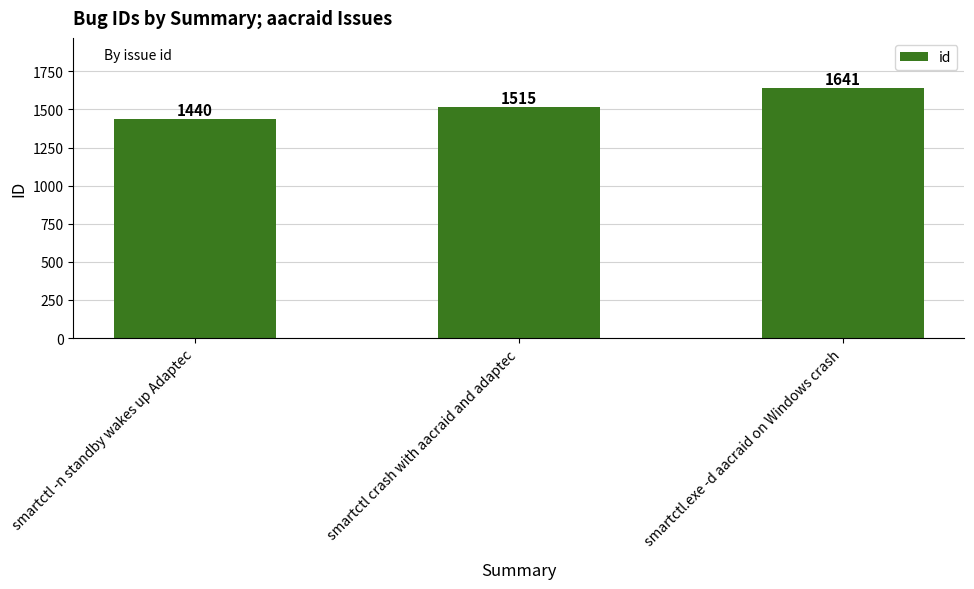

How many values are below 1515?

1